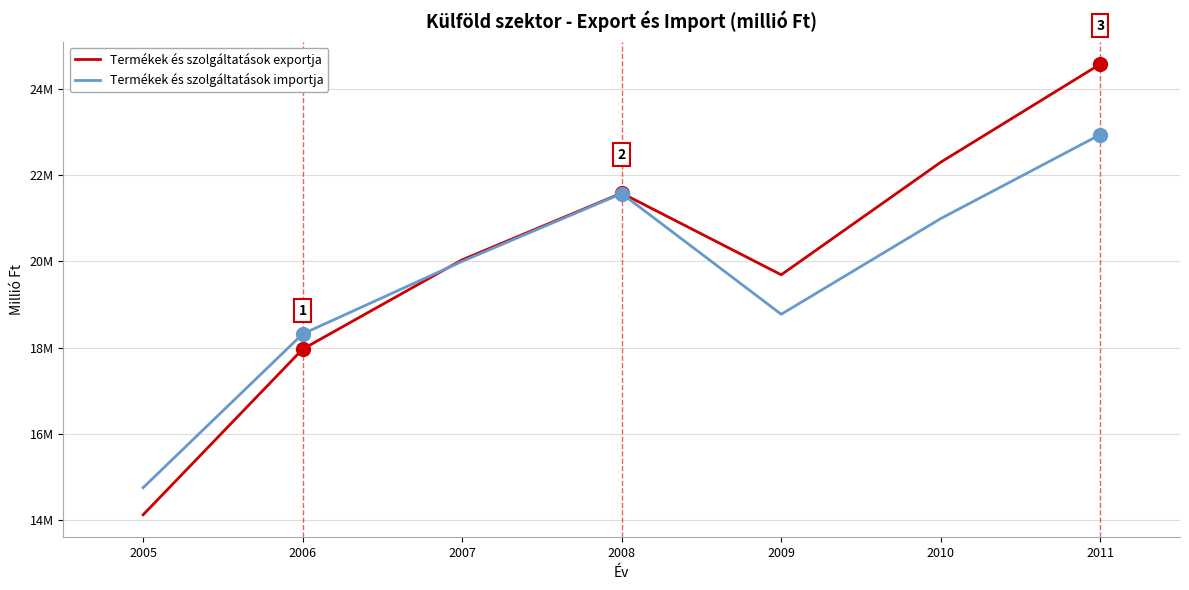

Is this an area chart (filled region under the line)?

No